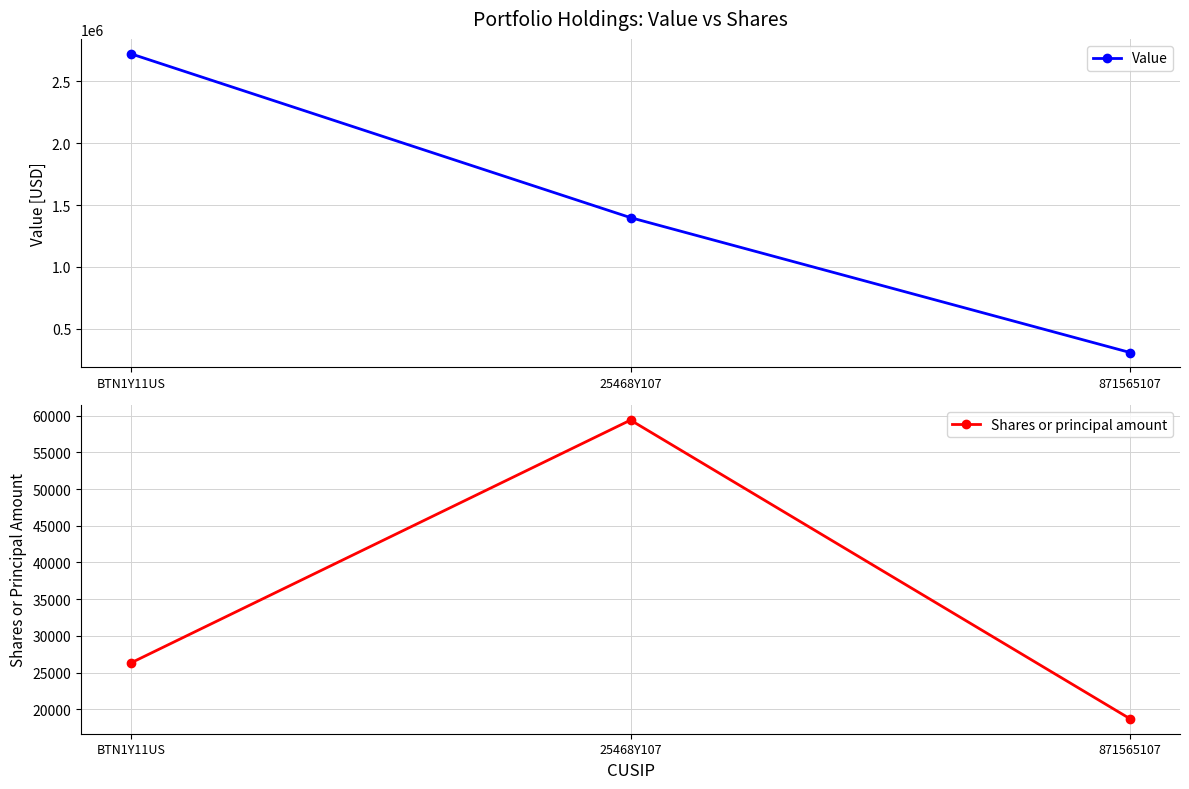

True or false: Value has a value of 2723000 at BTN1Y11US.

True